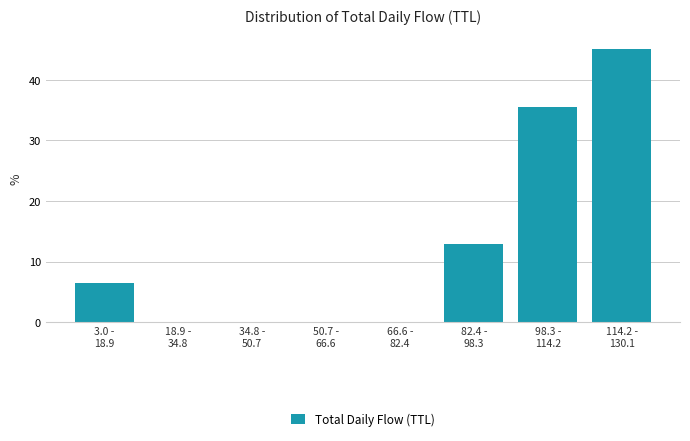

What is the greatest value displayed?

45.2